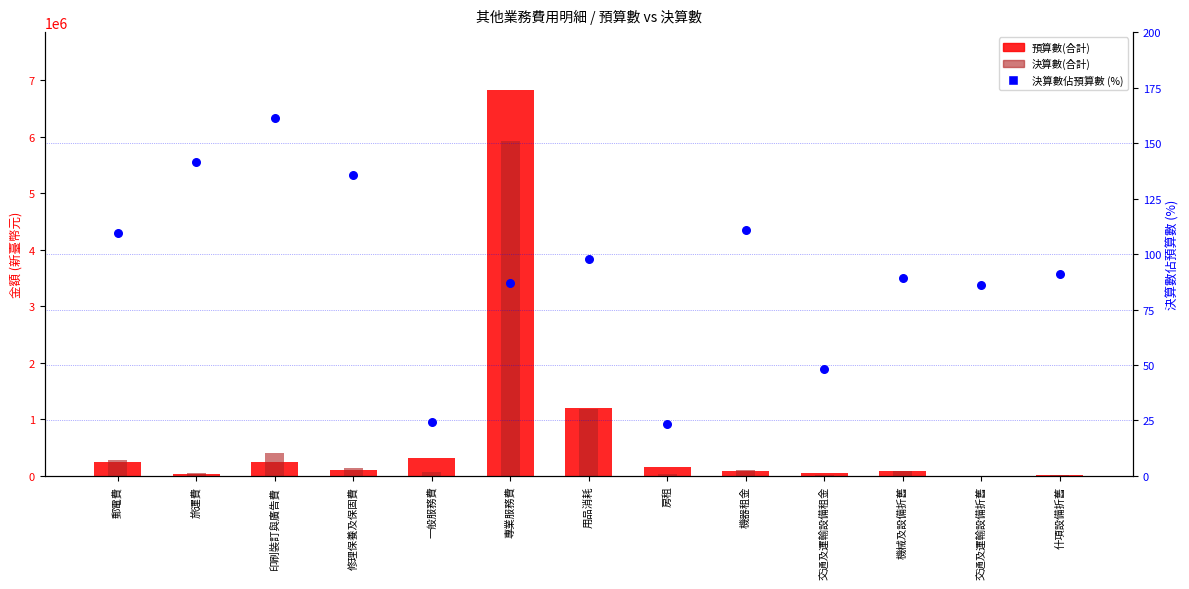

Which series has the widest spread of Y values?

預算數(合計)